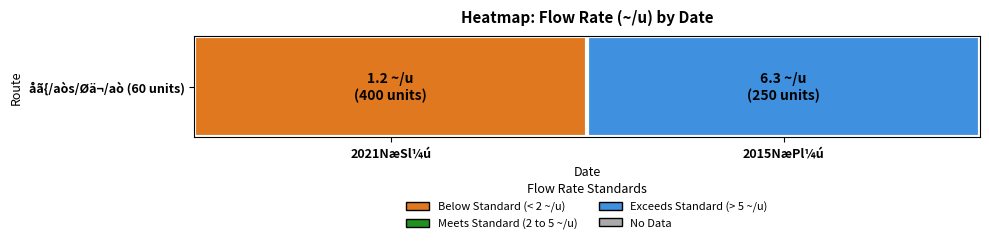

At which label does the data first exceed 6?

2015NæPl¼ú